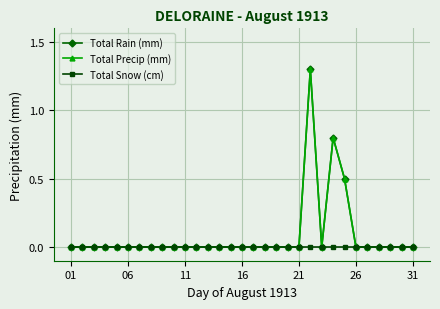

Which series has the widest spread of values?

Total Rain (mm)